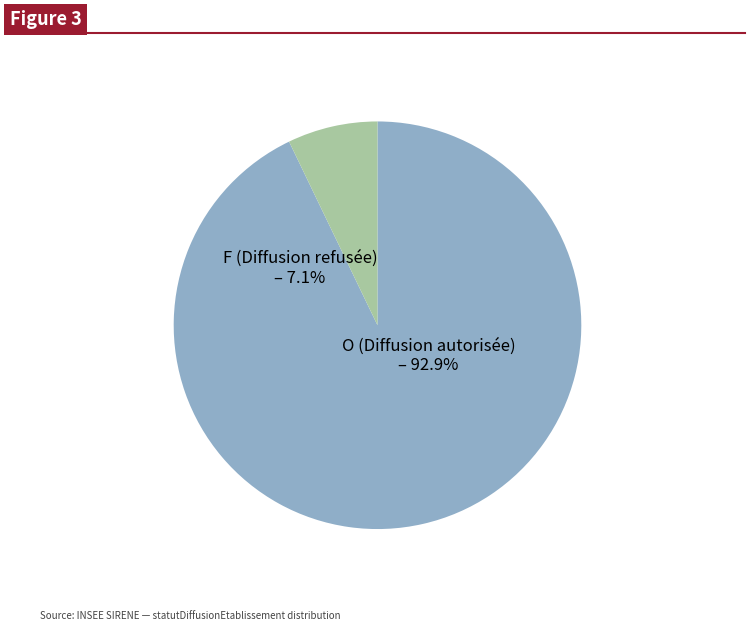

Is it true that F is 7% of the pie?

True